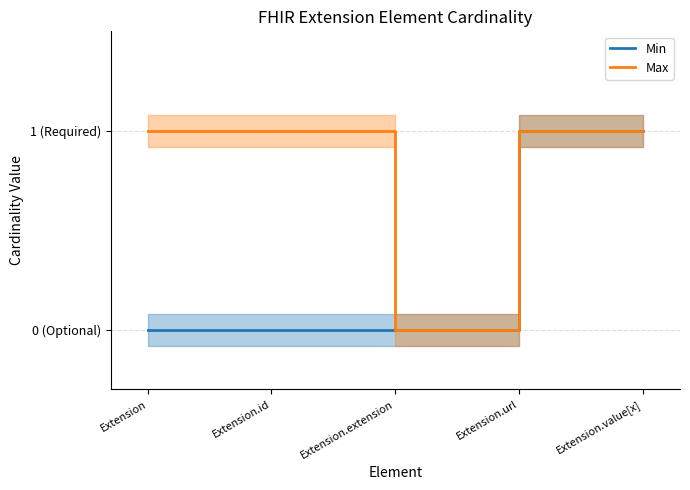

What is the maximum value shown in the chart?

1